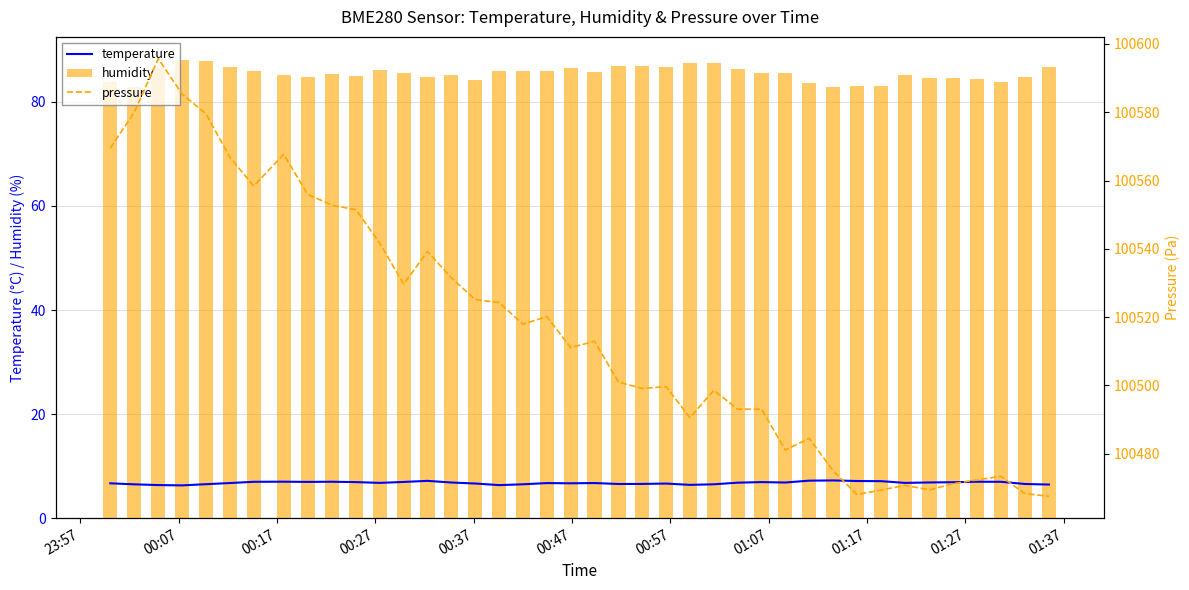

Reading right to left, what are all the values shown in this chart?

temperature: 6.5	6.6	7.0	7.0	6.9	6.9	6.8	7.1	7.2	7.3	7.2	6.9	6.9	6.8	6.5	6.4	6.7	6.6	6.6	6.8	6.7	6.8	6.5	6.4	6.7	6.9	7.2	7.0	6.8	6.9	7.0	7.0	7.0	7.0	6.8	6.5	6.3	6.4	6.5	6.7
humidity: 86.6	84.8	83.9	84.3	84.5	84.6	85.1	83.1	83.1	82.8	83.7	85.6	85.6	86.3	87.4	87.5	86.6	86.9	86.8	85.8	86.5	85.9	86.0	86.0	84.2	85.2	84.8	85.6	86.1	85.0	85.3	84.9	85.1	85.9	86.8	87.8	88.1	86.4	82.9	83.8
pressure: 100467.5	100468.3	100473.4	100472.3	100471.2	100469.4	100470.7	100469.3	100468.0	100474.9	100484.5	100481.1	100493.0	100493.0	100498.6	100490.6	100499.6	100499.1	100501.0	100512.9	100511.1	100520.1	100517.9	100524.2	100525.1	100531.5	100539.2	100529.7	100541.6	100551.4	100552.8	100556.0	100567.7	100558.4	100566.8	100579.5	100585.3	100595.7	100580.0	100569.5